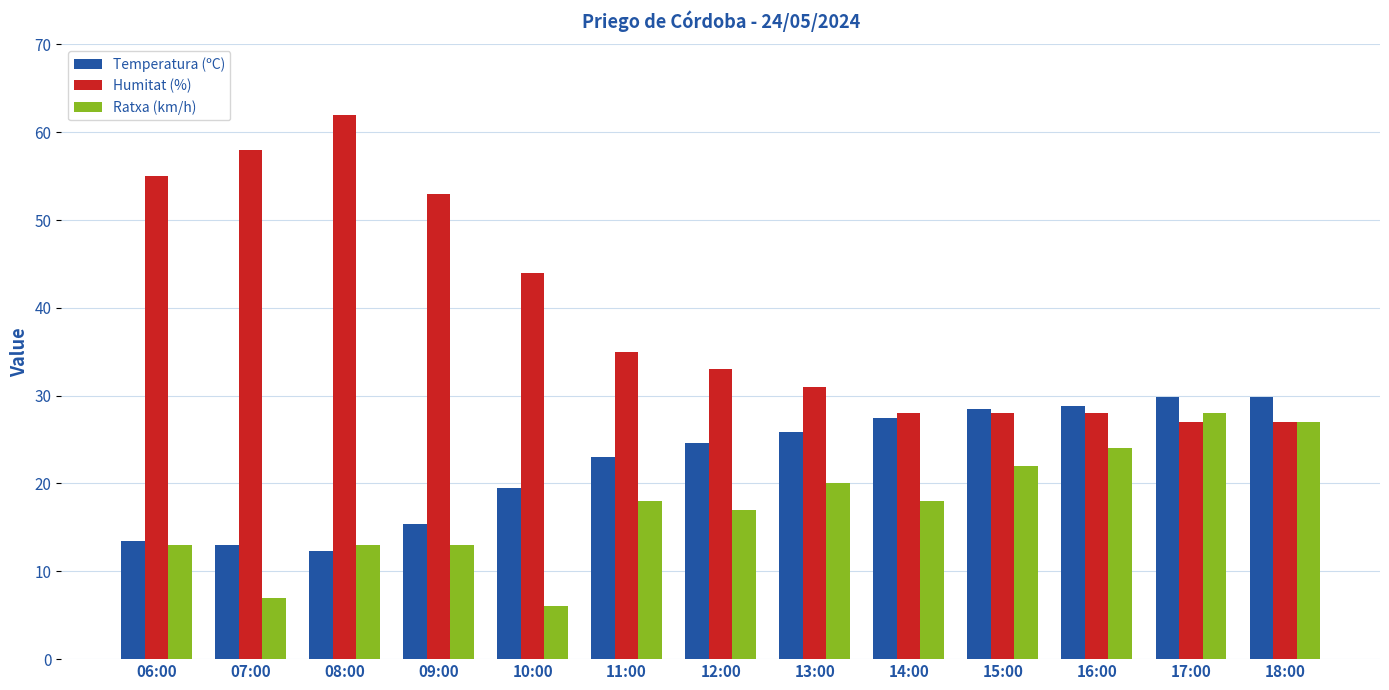

How many data points does each series have?

13